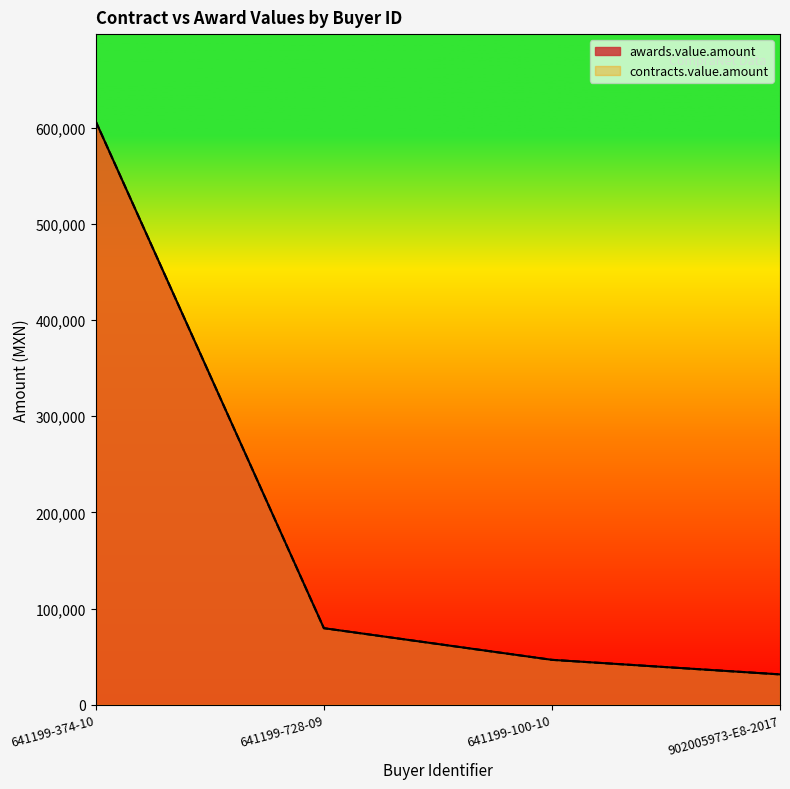

True or false: awards.value.amount has more than 0 interior local peaks.

False